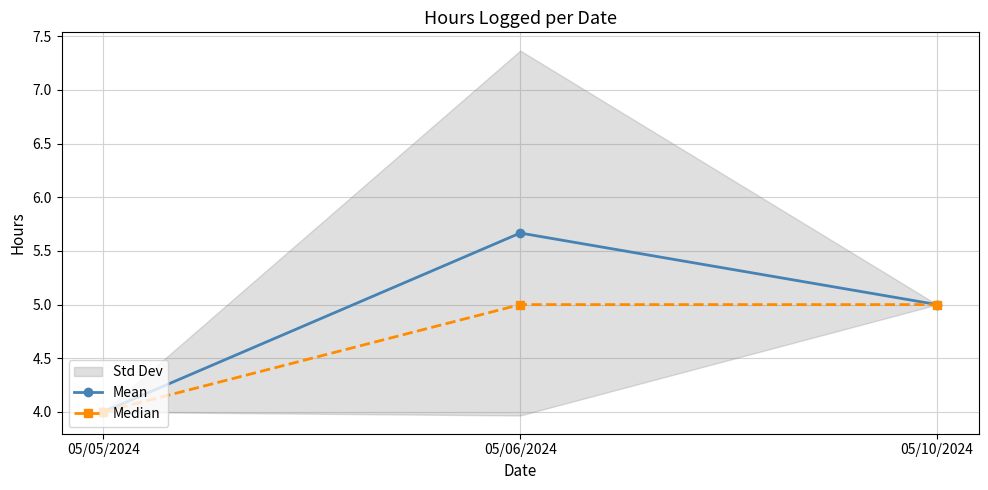

Which category has the highest value across all series?

05/06/2024